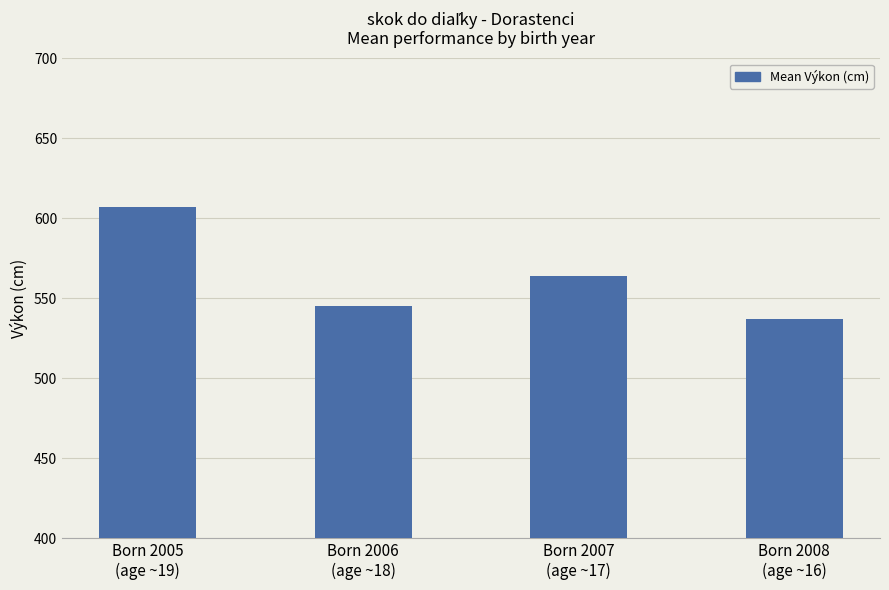

Which label corresponds to the largest value in the chart?

Born 2005
(age ~19)